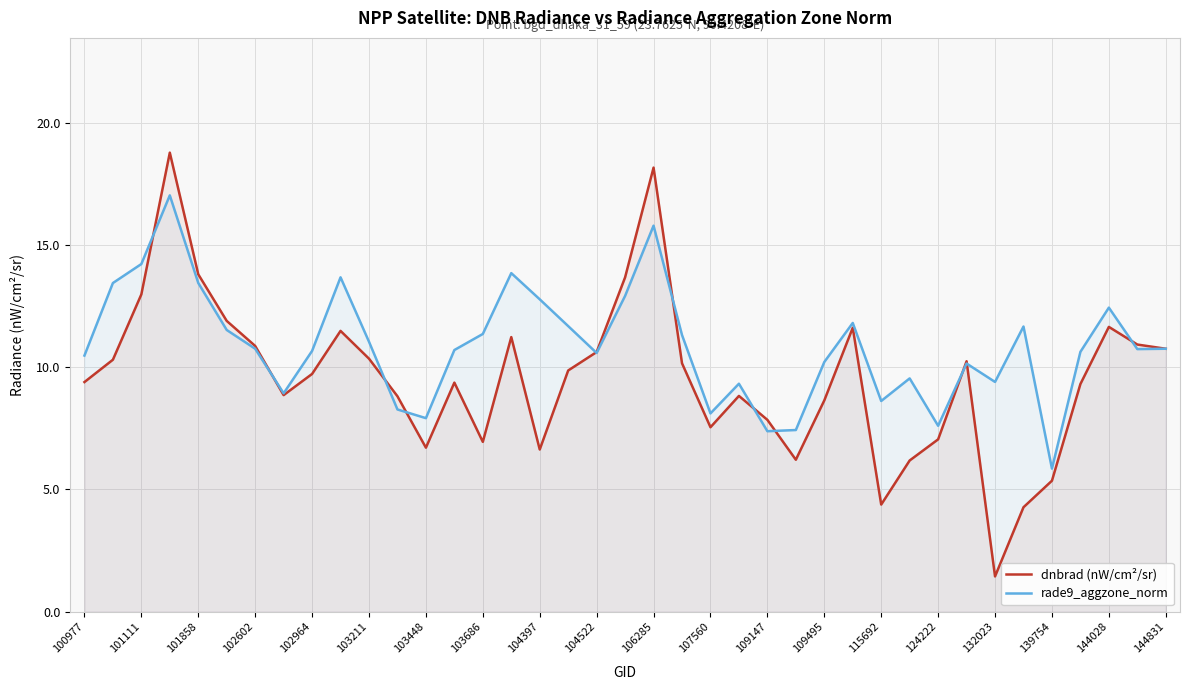

What is the total value across all series at 106285?

33.9